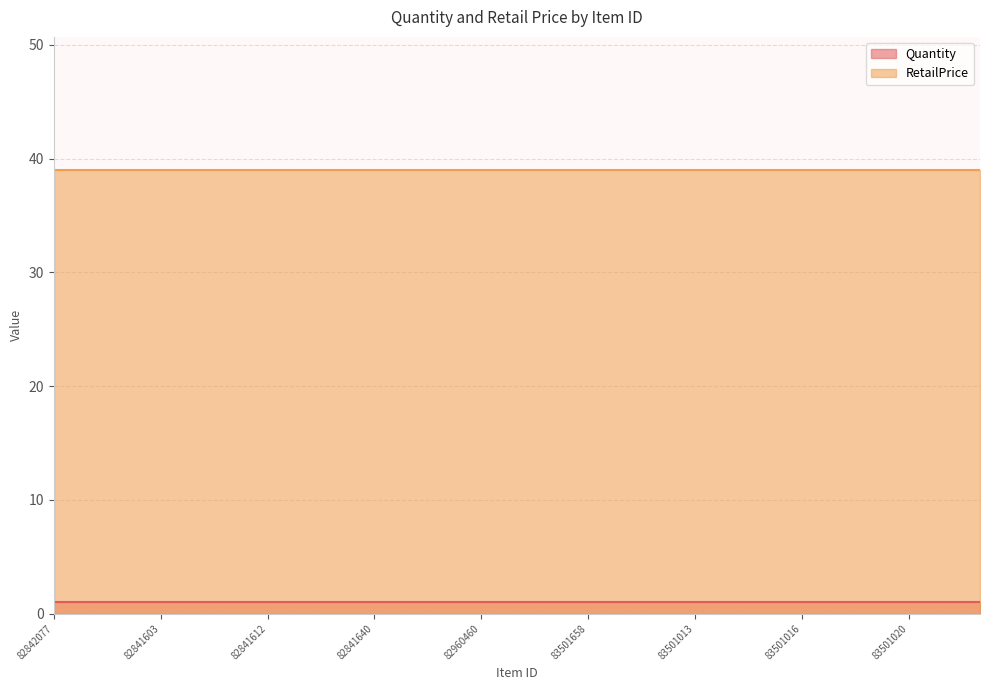

What is the minimum value for RetailPrice?

39